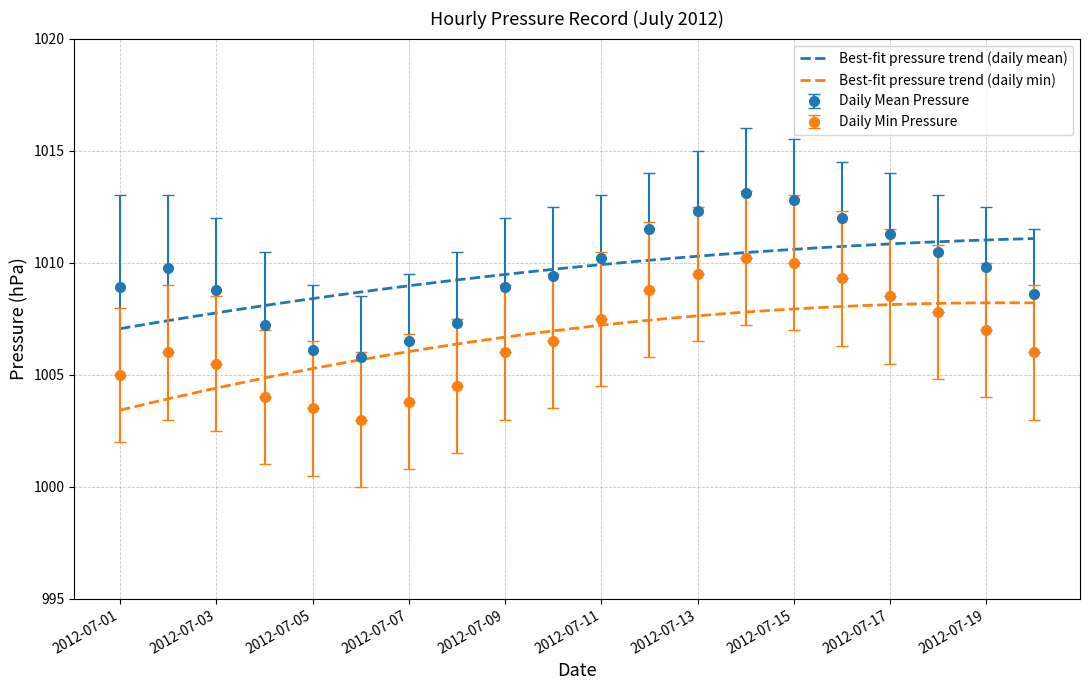

Rank the categories by value from lowest to highest.

2012-07-06, 2012-07-05, 2012-07-07, 2012-07-04, 2012-07-08, 2012-07-20, 2012-07-03, 2012-07-09, 2012-07-01, 2012-07-10, 2012-07-02, 2012-07-19, 2012-07-11, 2012-07-18, 2012-07-17, 2012-07-12, 2012-07-16, 2012-07-13, 2012-07-15, 2012-07-14